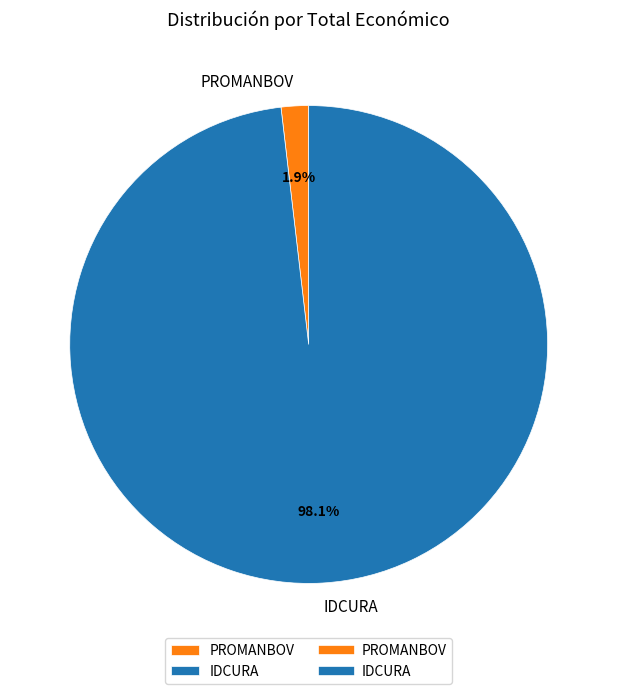

Rank the categories by value from highest to lowest.

IDCURA, PROMANBOV